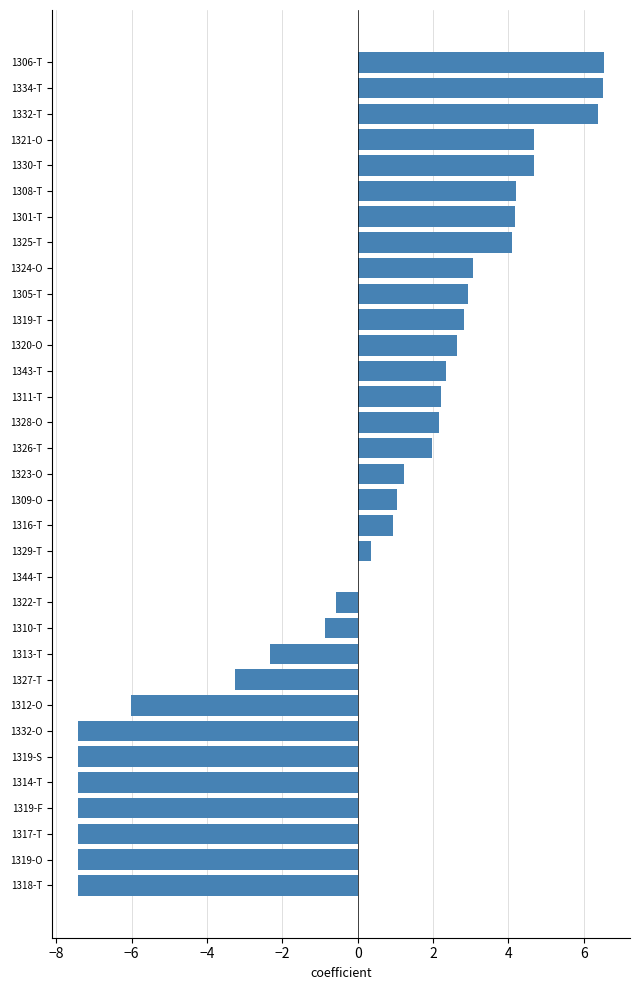

What is the maximum value shown in the chart?

6.5